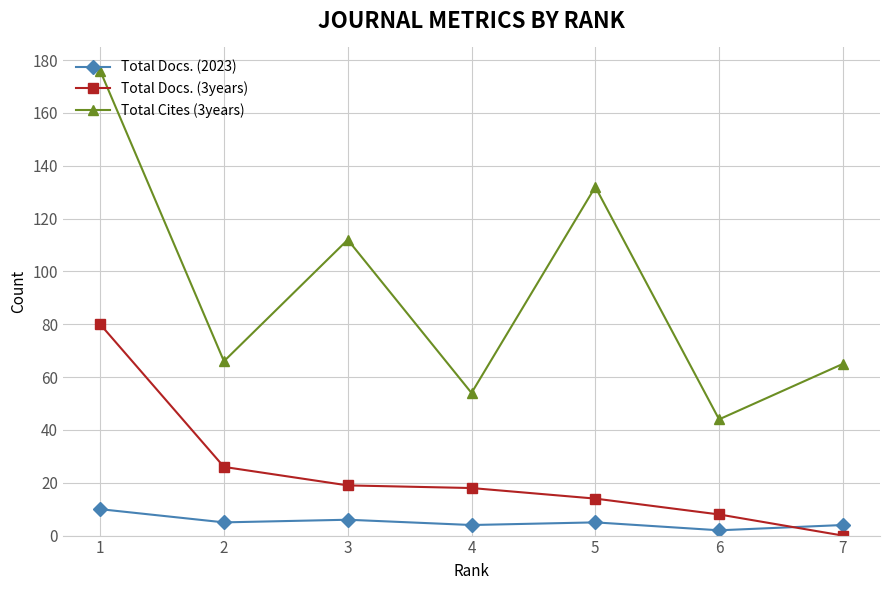

True or false: Total Docs. (2023) has a value of 4 at 7.

True